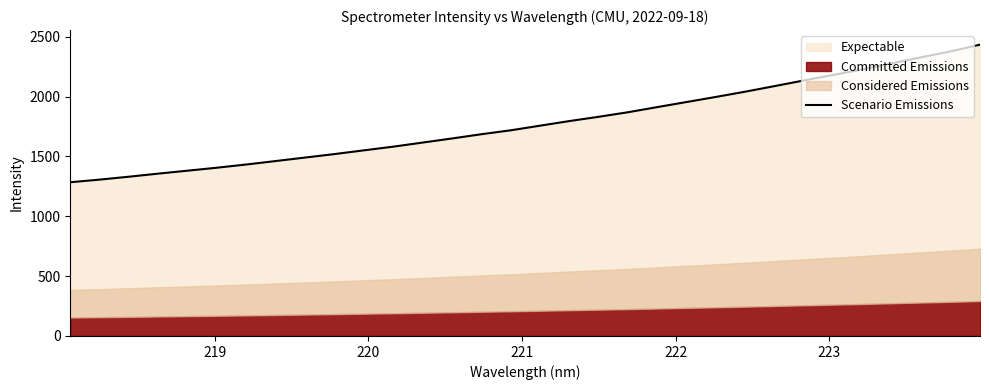

What is the minimum value for Scenario Emissions?

1284.6